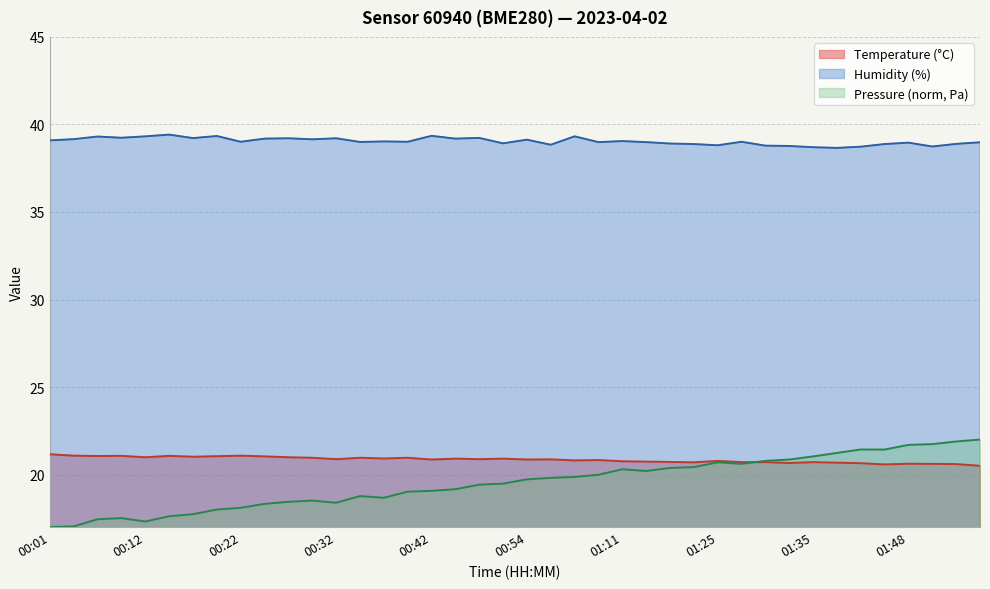

Rank the series by their maximum value, from highest to lowest.

Humidity (%), Pressure (norm, Pa), Temperature (°C)